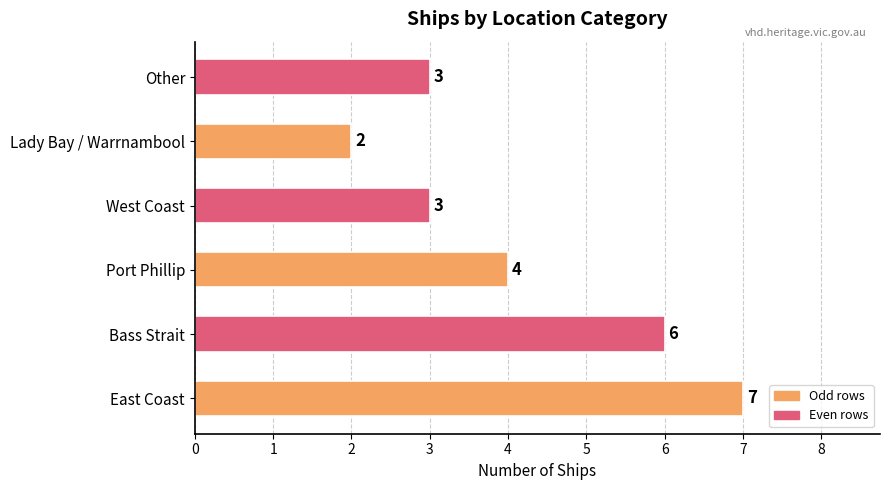

Read the value at Port Phillip.

4